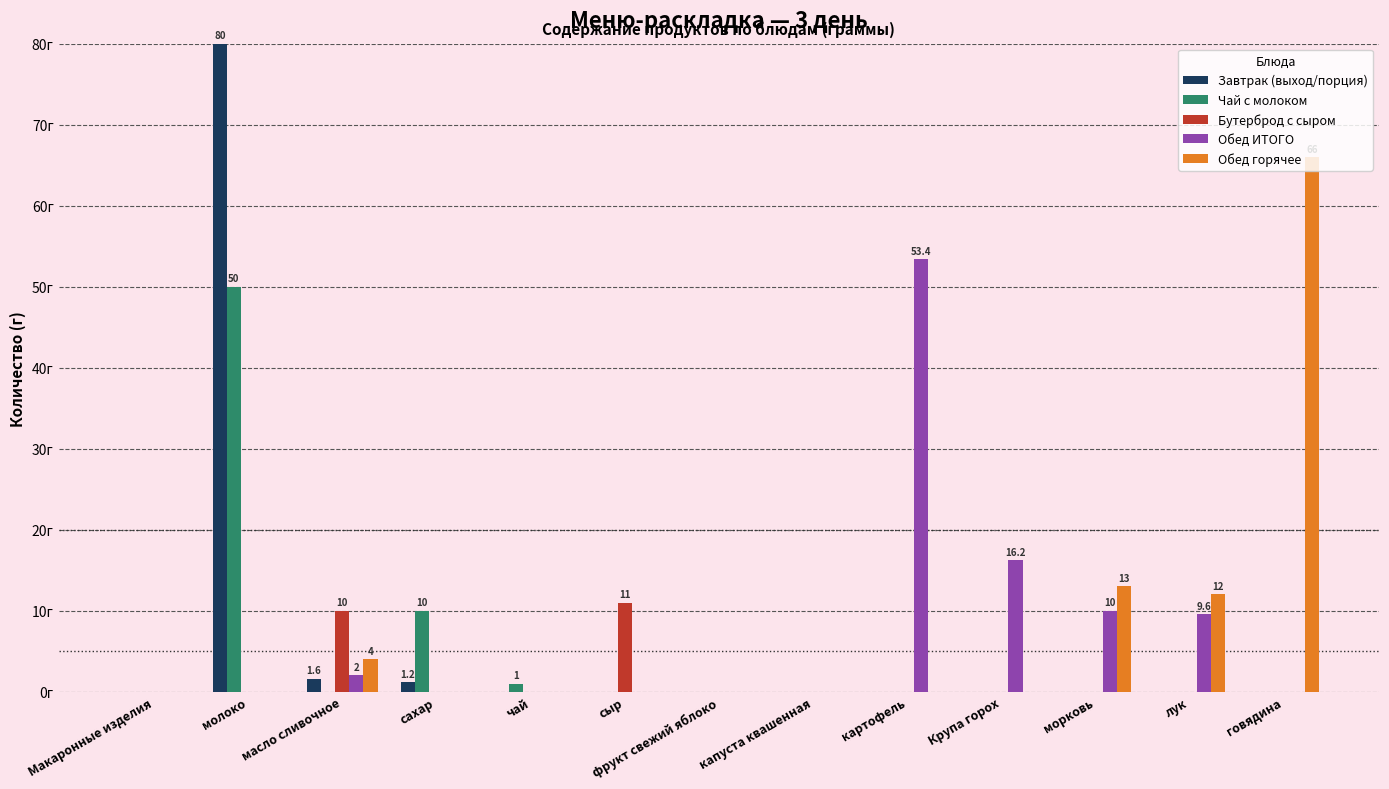

What is the average value of the Чай с молоком series?

4.7